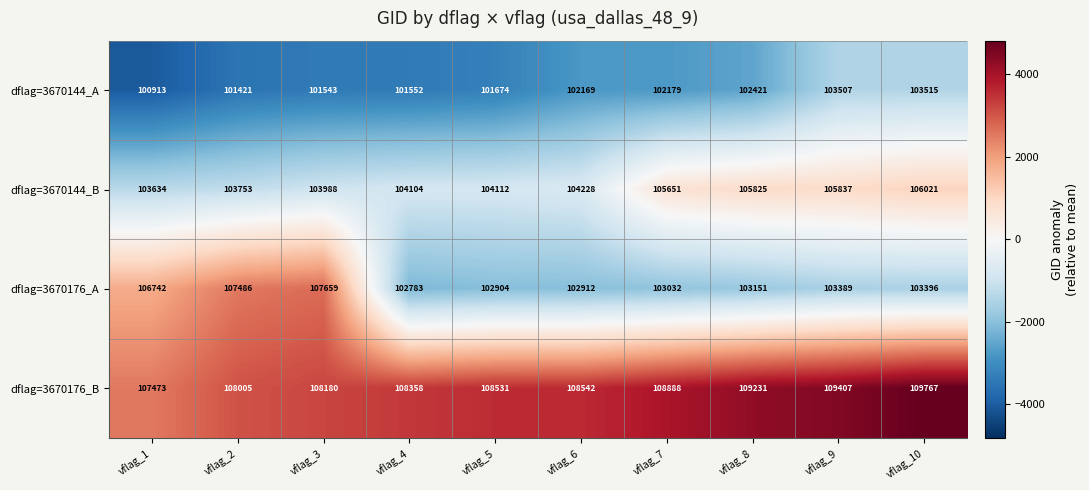

What is the difference between the maximum and second lowest values in the dflag=3670144_B series?

2268